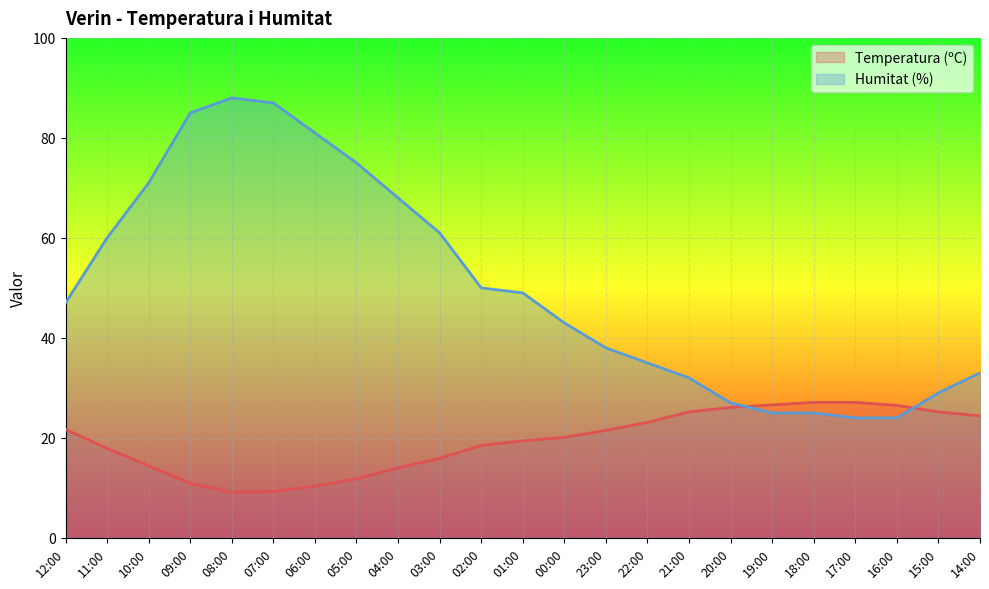

True or false: Humitat (%) and Temperatura (ºC) cross at least once.

True